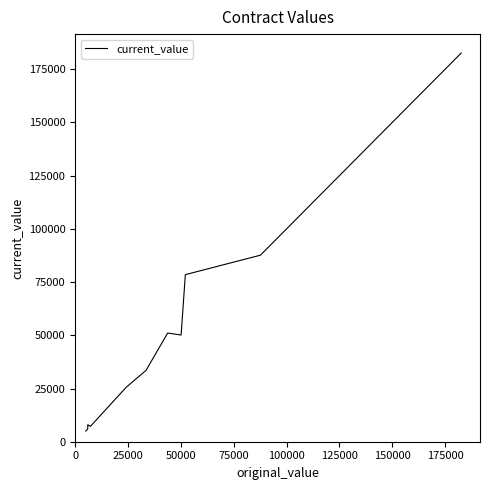

What is the difference between the maximum and minimum values?

177600.0